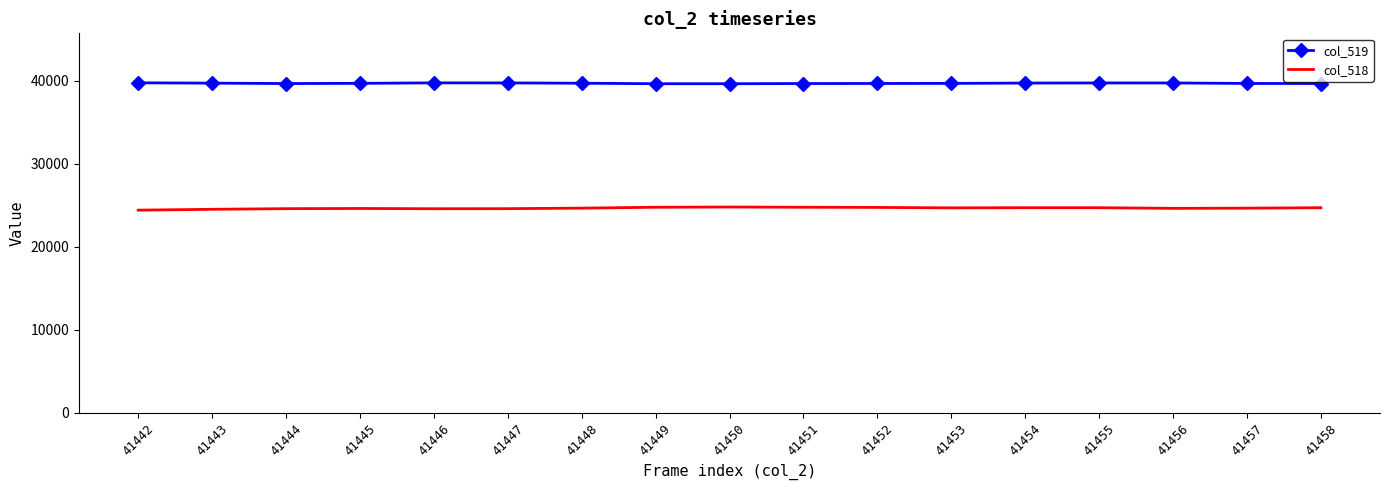

What is the average value of the col_518 series?

24639